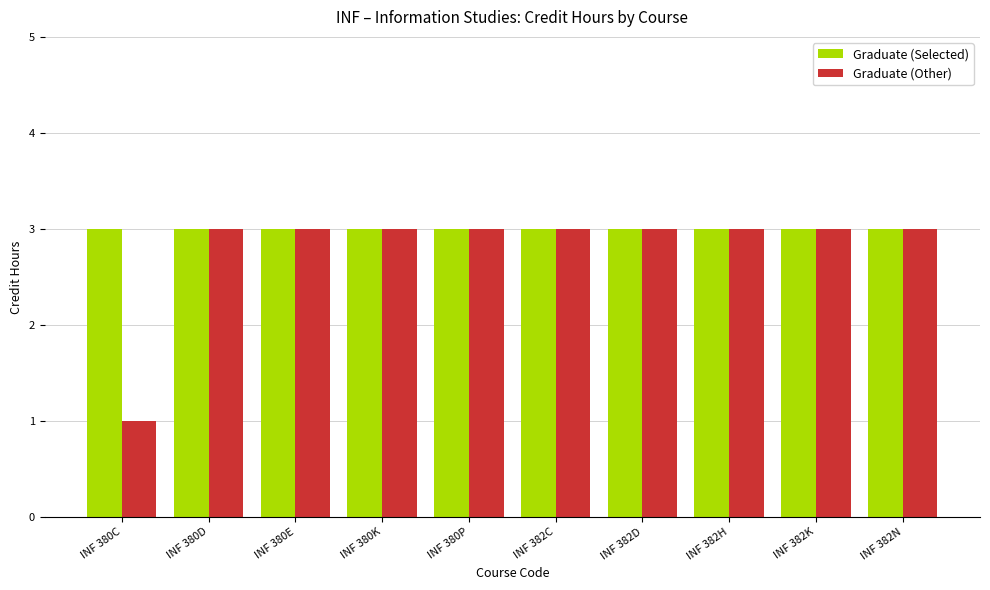

Is it true that Graduate (Other) equals 3 at INF 380K?

True